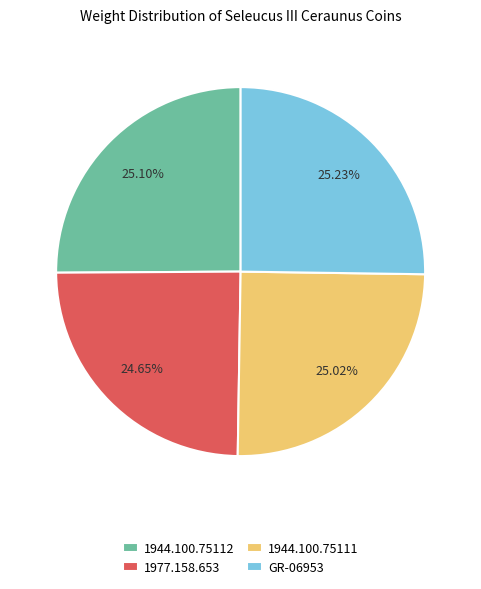

How many segments does this pie chart have?

4